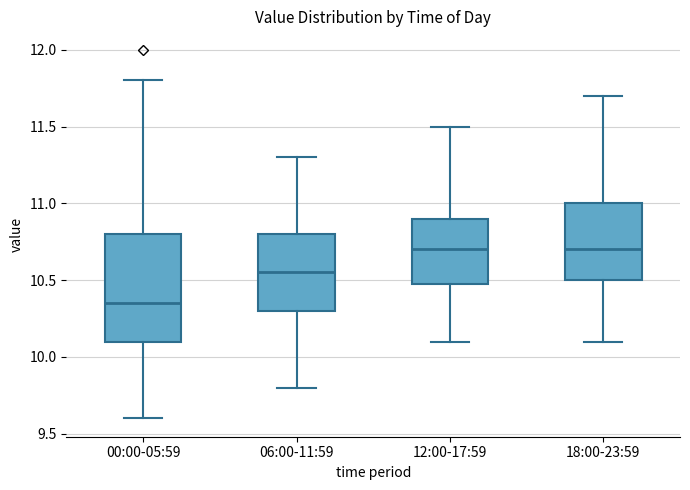

Comparing the boxes themselves (not the whiskers), which one is the tallest?

00:00-05:59